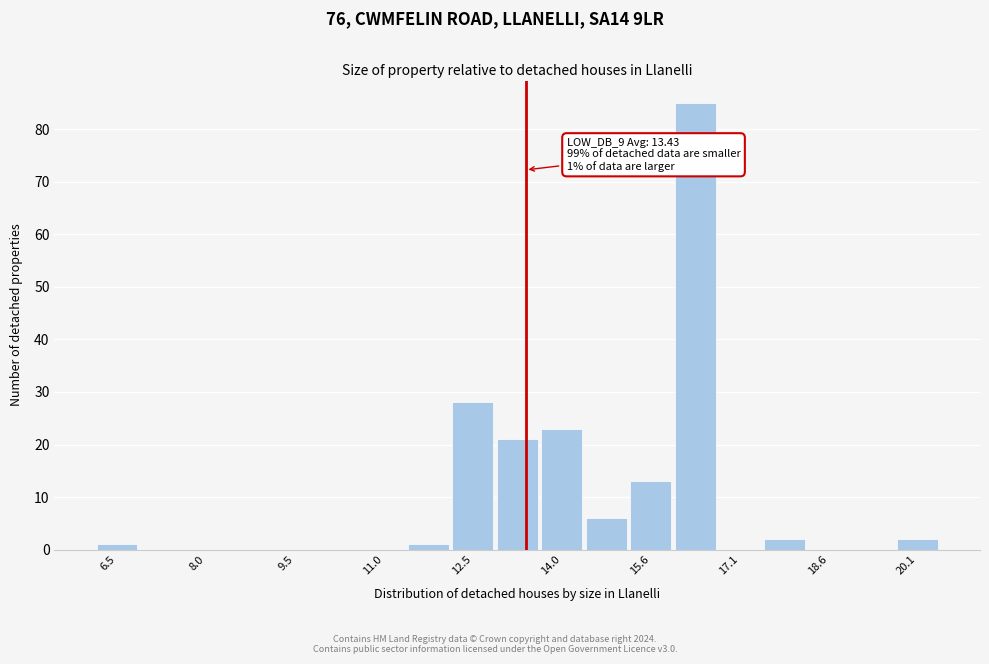

Read against the x-axis, roughly where is the centre of the tallest bar?

16.4